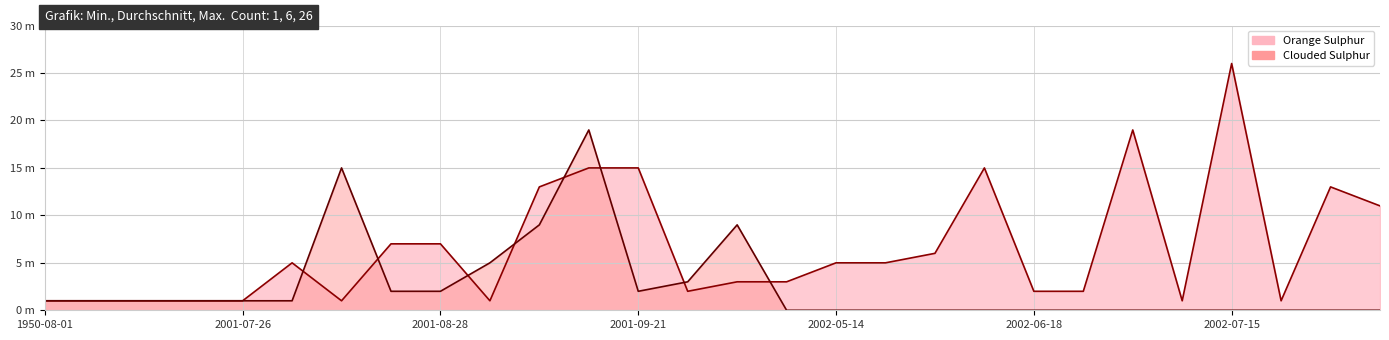

At which category does the chart reach its minimum across all series?

2002-05-05